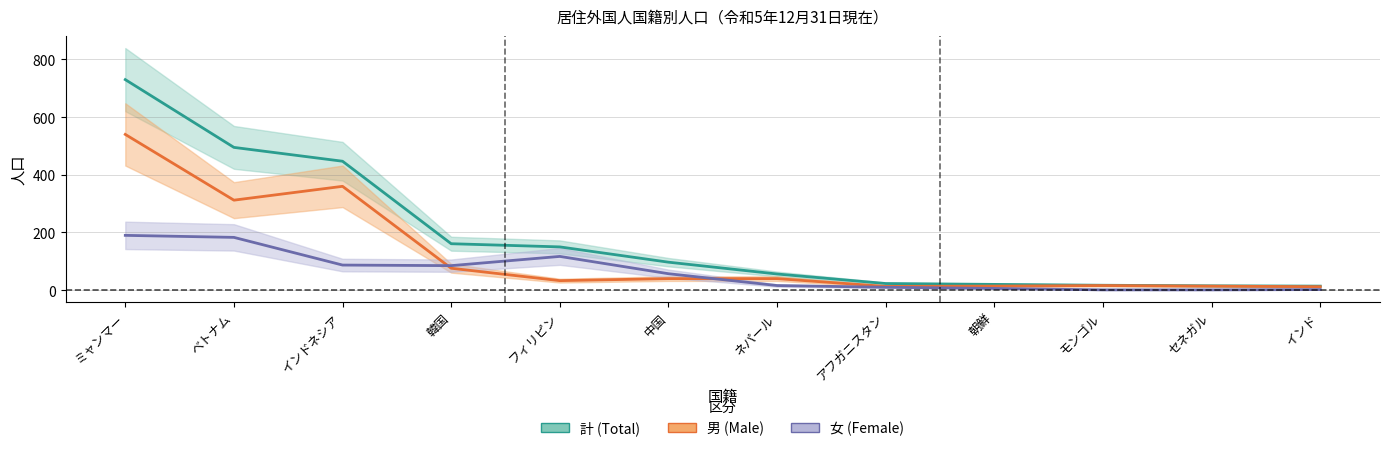

What is the label of the 4th point from the left?

韓国